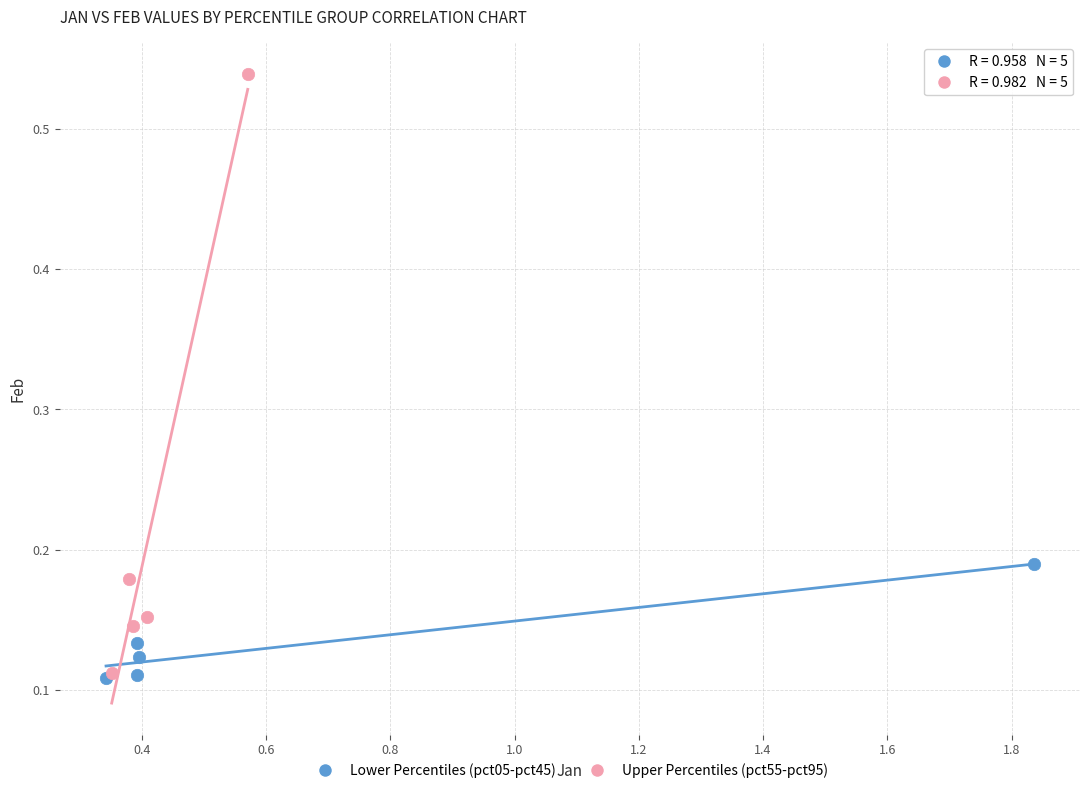

What are all the series names shown in the legend?

Lower Percentiles (pct05-pct45), Upper Percentiles (pct55-pct95)